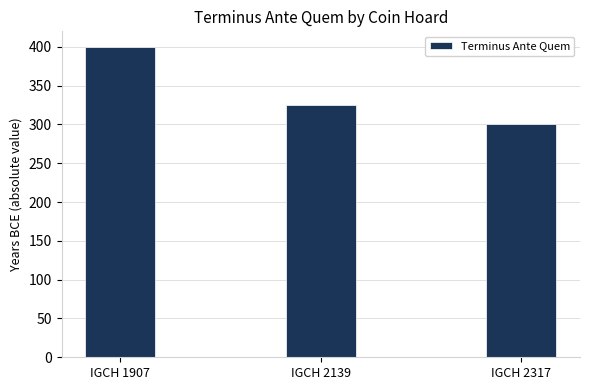

What is the maximum value shown in the chart?

400